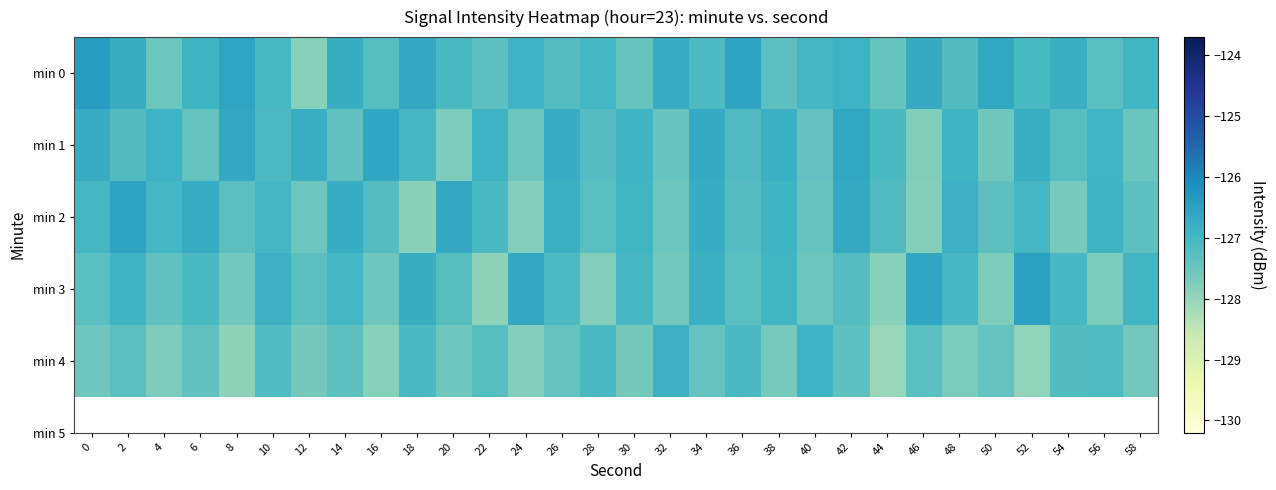

Which series has the largest total across all categories?

min 0